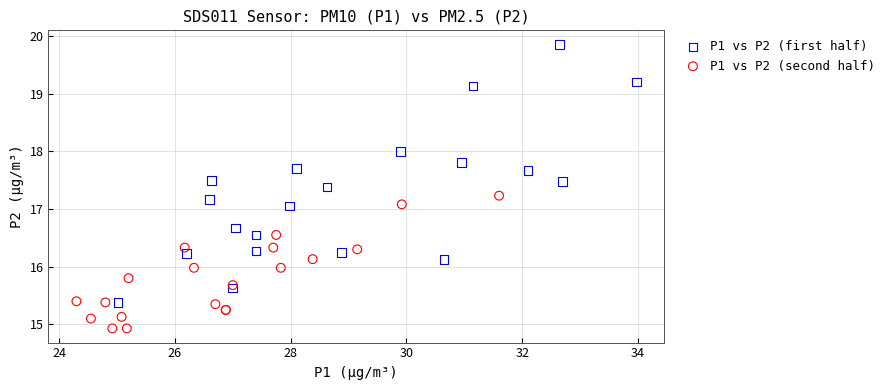

What are all the series names shown in the legend?

P1 vs P2 (first half), P1 vs P2 (second half)